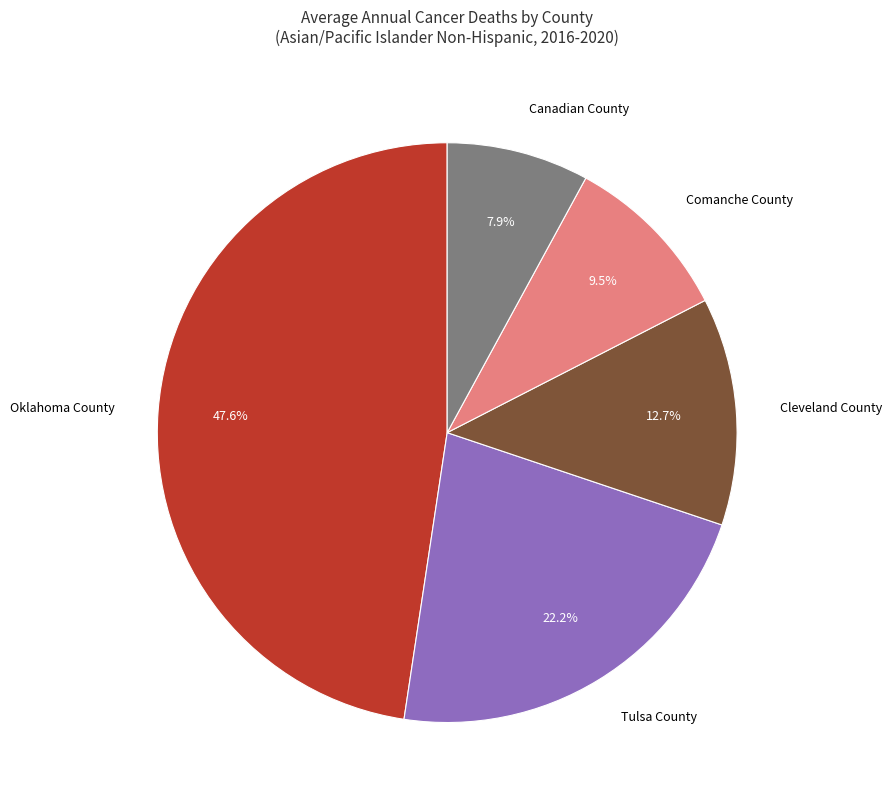

Which slice is the smallest?

Canadian County